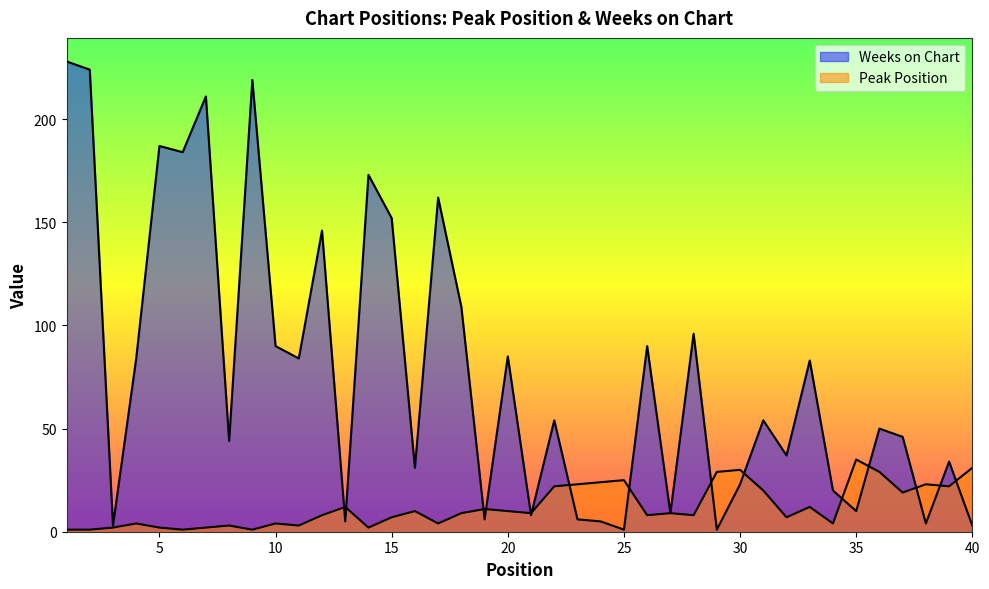

How many values in the Peak Position series are below 9?

19